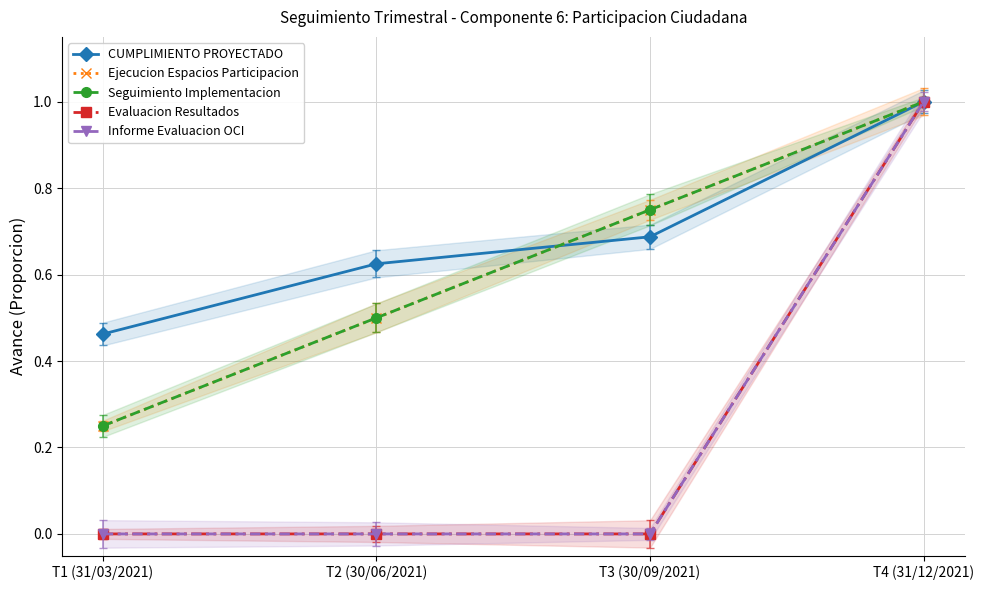

True or false: Evaluacion Resultados has a value of -0.6 at T2 (30/06/2021).

False